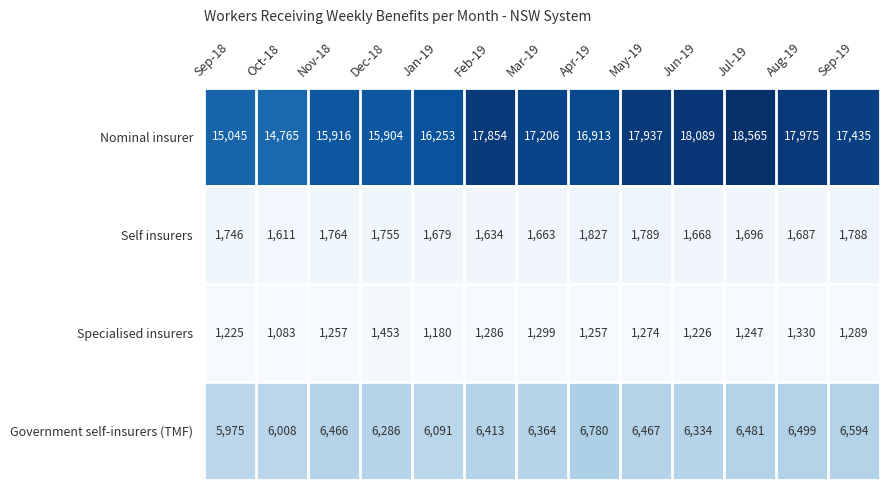

Read the Self insurers value at Aug-19.

1687